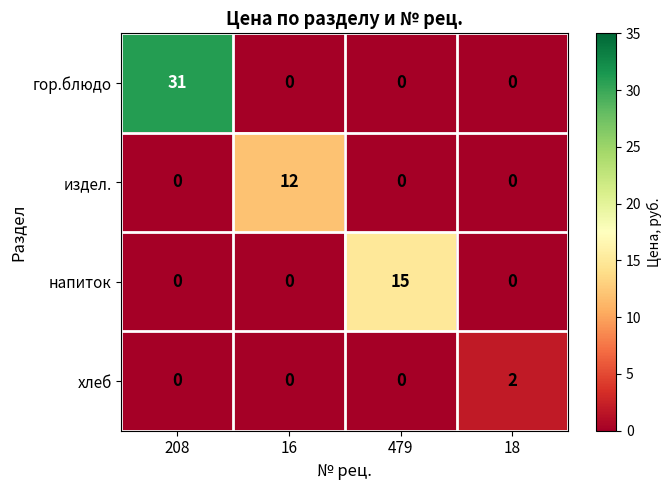

How many напиток values are between 0 and 15?

4